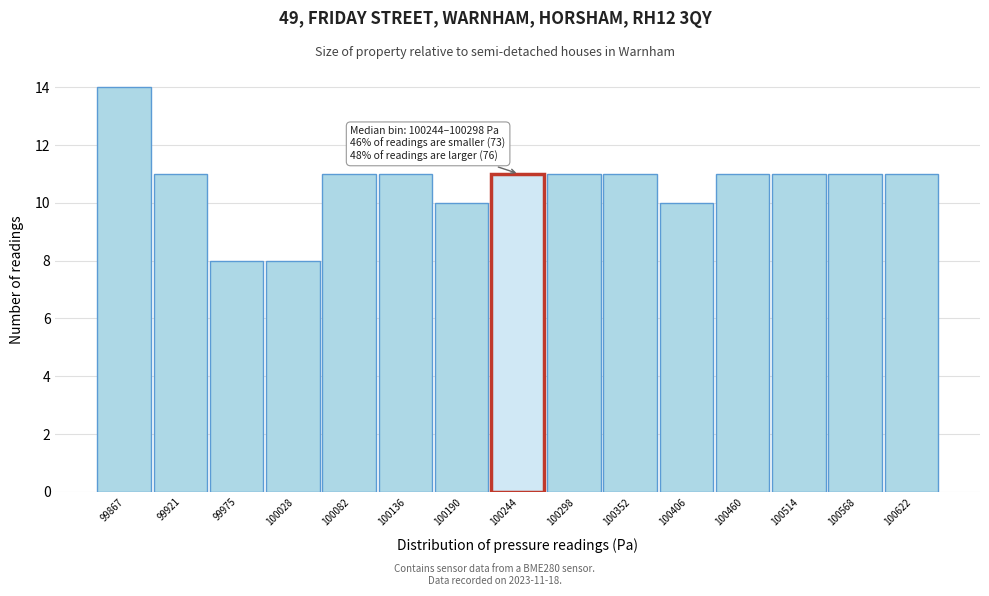

Reading left to right, extract all data points from this chart.

99867=14	99921=11	99975=8	100028=8	100082=11	100136=11	100190=10	100244=11	100298=11	100352=11	100406=10	100460=11	100514=11	100568=11	100622=11